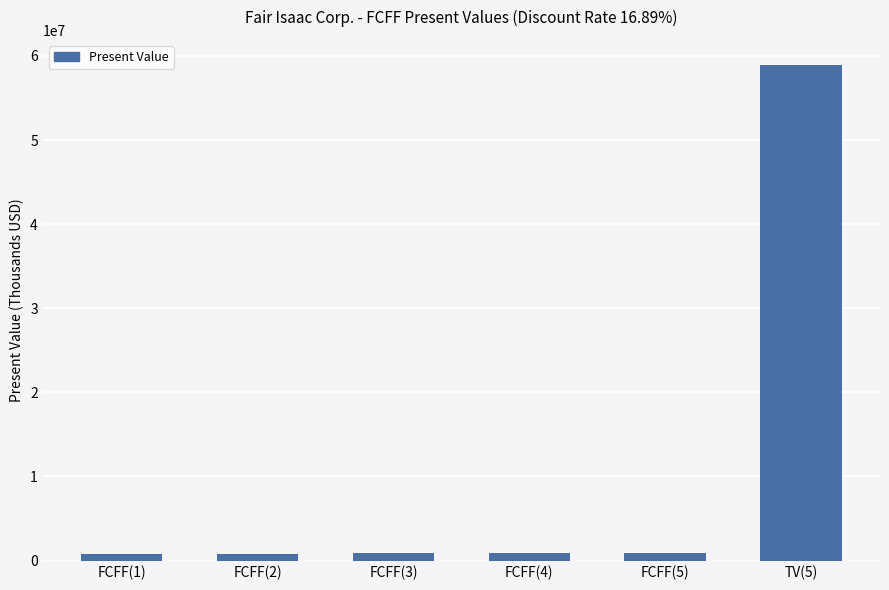

Which has a higher value, TV(5) or FCFF(5)?

TV(5)